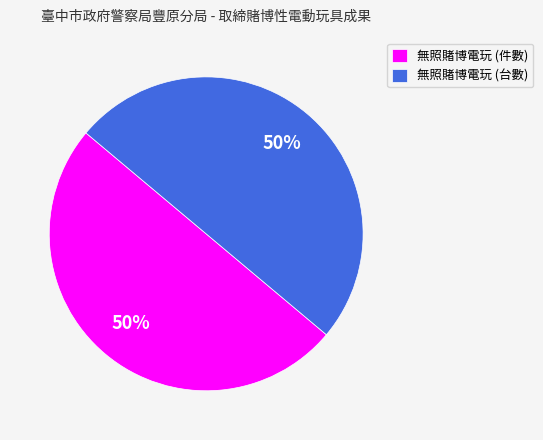

Count the number of slices in the pie.

2